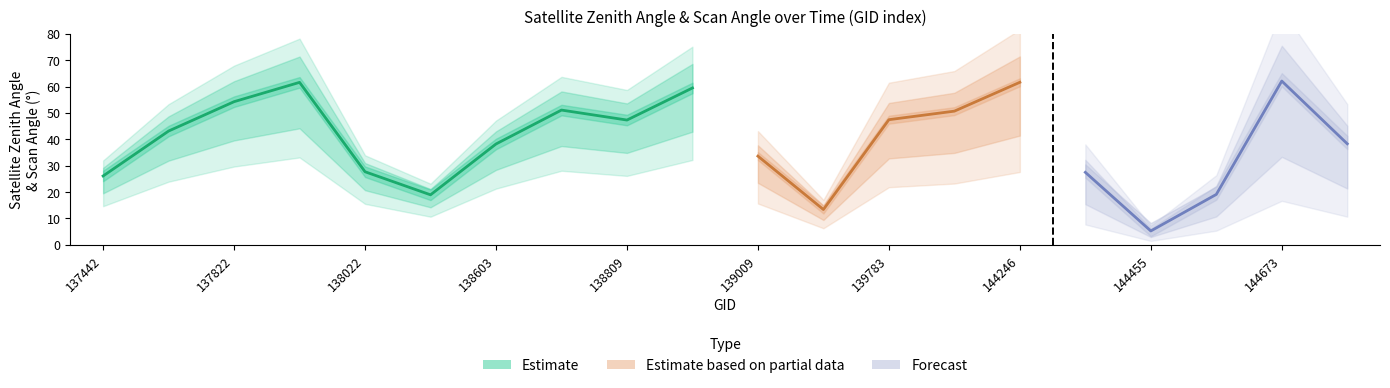

True or false: scan_angle and satz intersect in this chart.

False